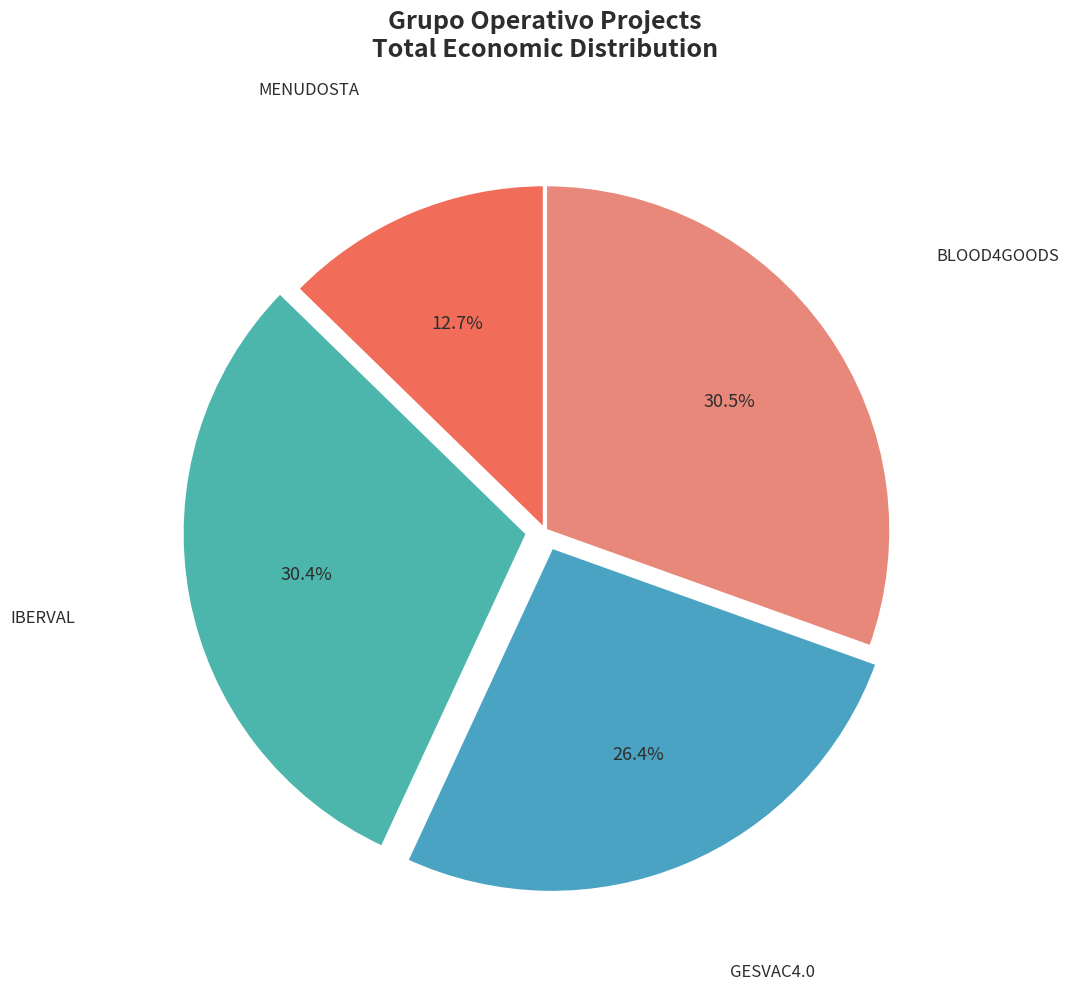

What is the ratio of the value at MENUDOSTA to the value at BLOOD4GOODS?

0.4